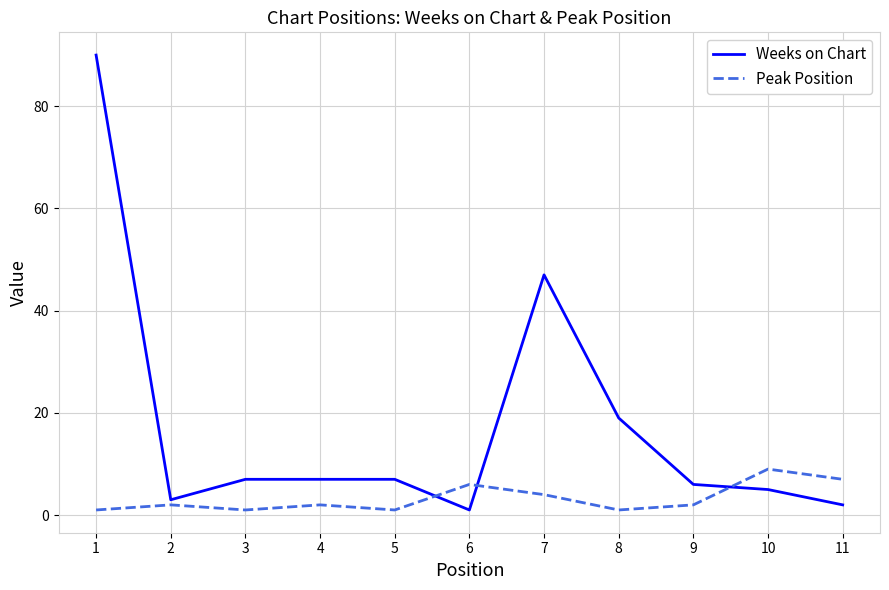

The value of Weeks on Chart at 7 is 47. True or false?

True